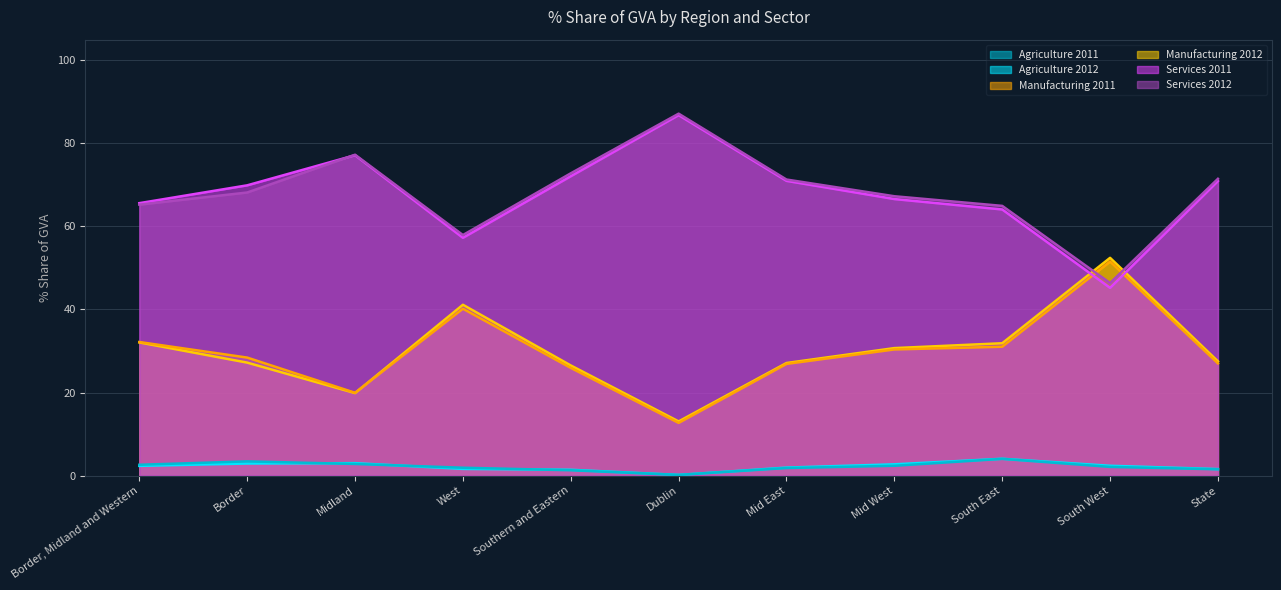

Rank the categories by Services 2011 value from lowest to highest.

South West, West, South East, Border, Midland and Western, Mid West, Border, State, Mid East, Southern and Eastern, Midland, Dublin